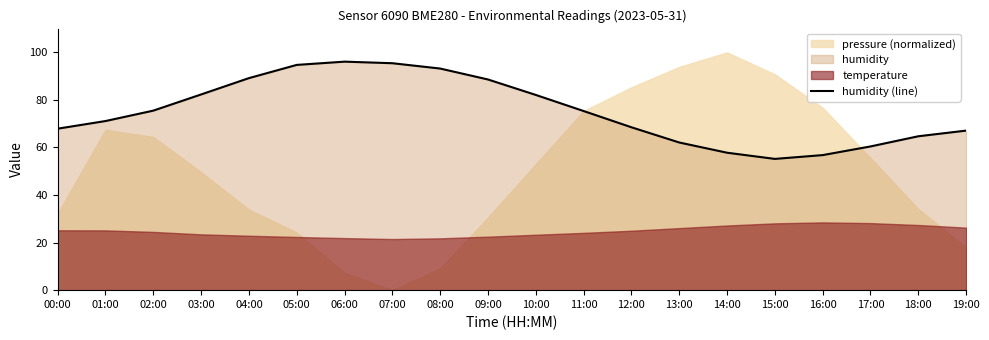

What is the label of the 9th point from the left?

08:00